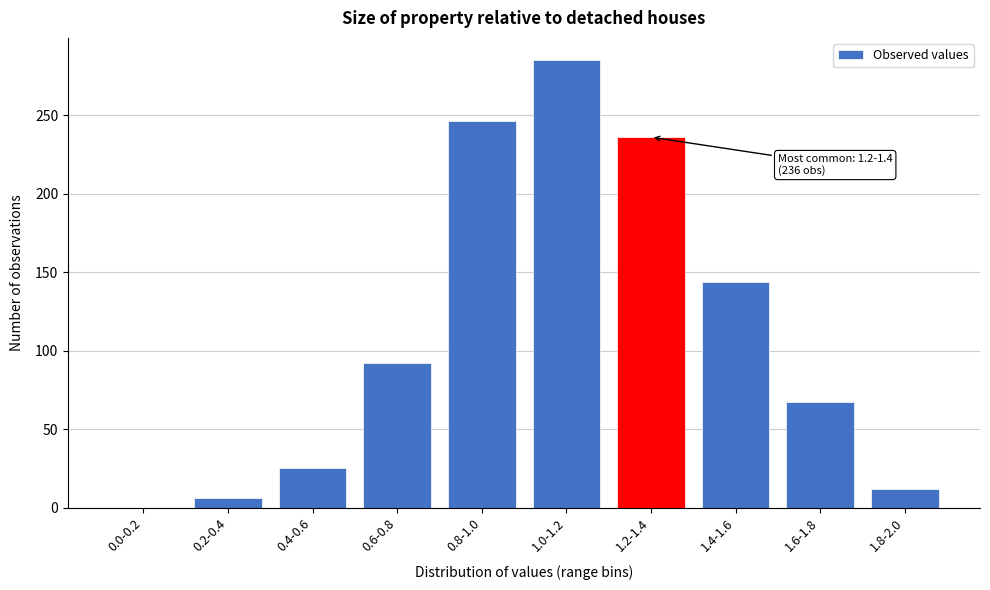

Reading left to right, transcribe all the data shown in this chart.

0.0-0.2=0	0.2-0.4=6	0.4-0.6=25	0.6-0.8=92	0.8-1.0=246	1.0-1.2=285	1.2-1.4=236	1.4-1.6=144	1.6-1.8=67	1.8-2.0=12